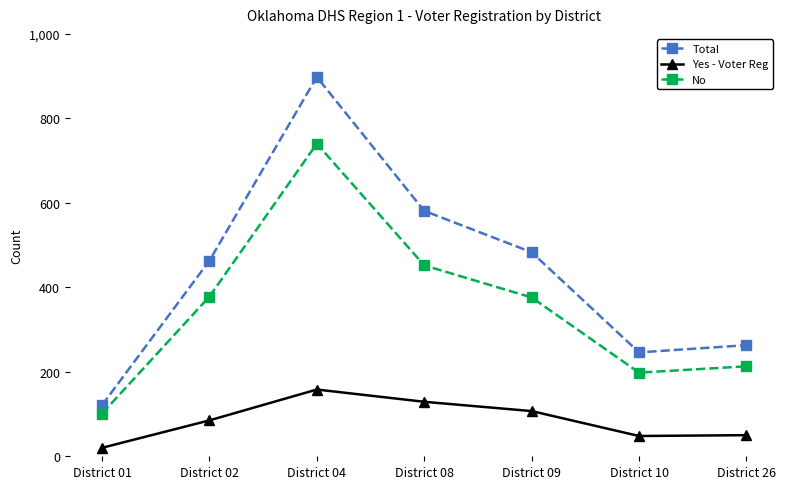

Which series changed the most between District 02 and District 08?

Total